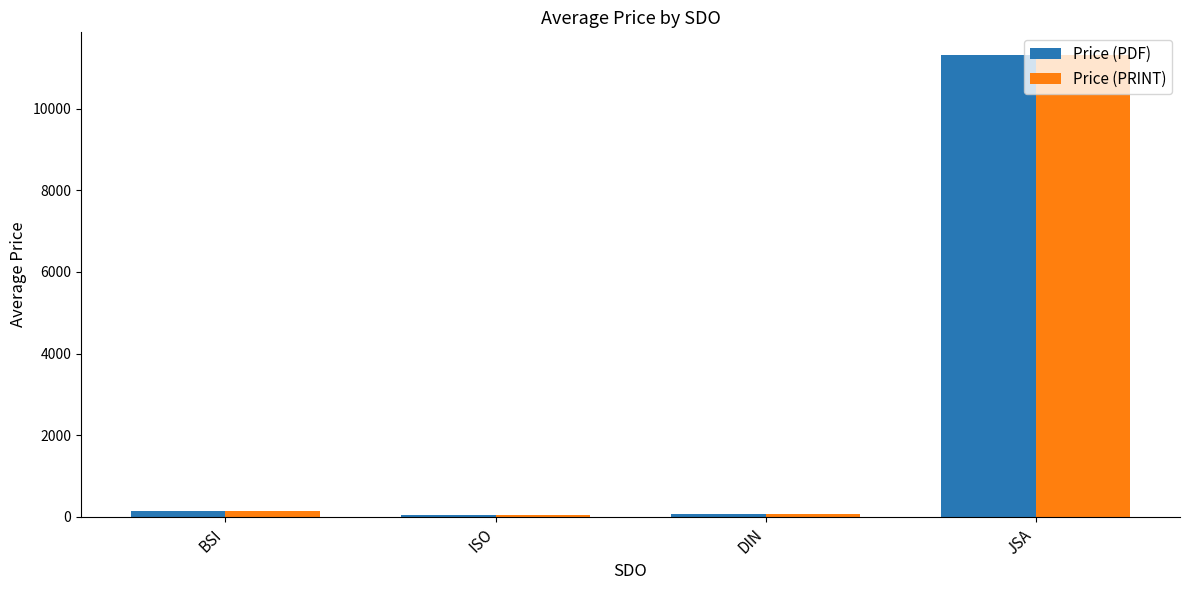

Is the value of Price (PRINT) at JSA greater than the value of Price (PDF) at DIN?

Yes